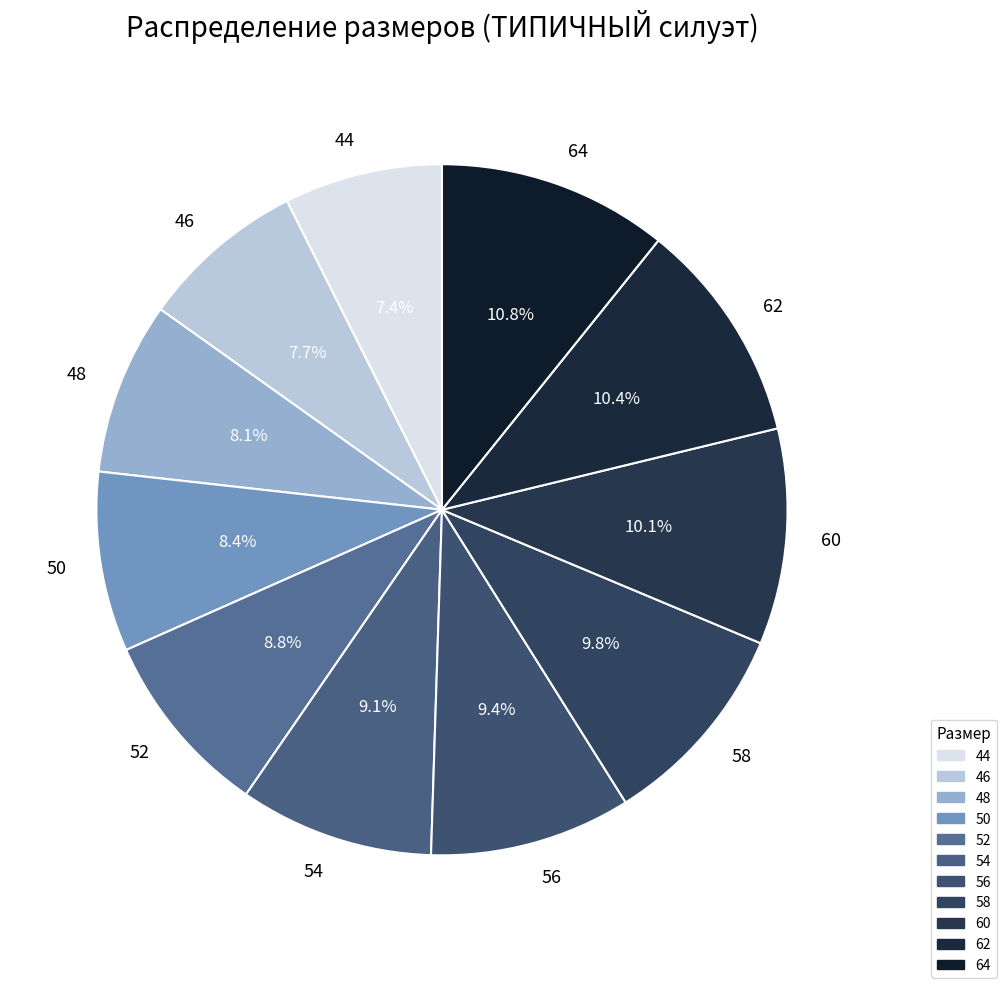

Is 56 the majority of the pie?

No